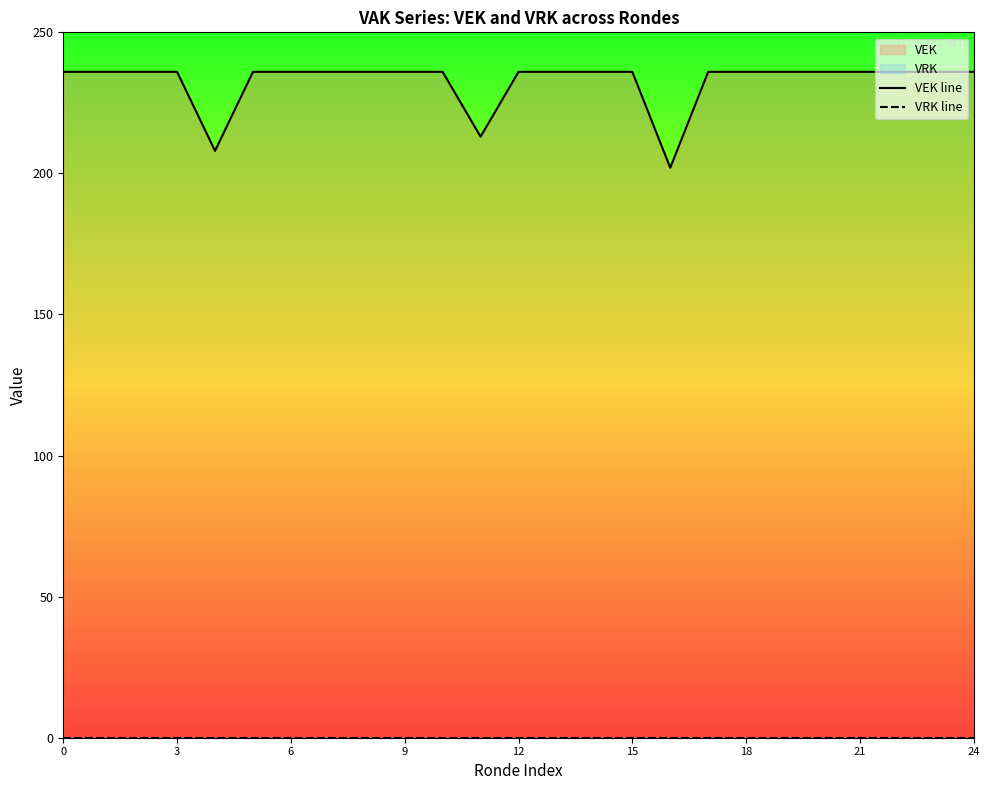

True or false: VRK line and VEK line cross at least once.

False